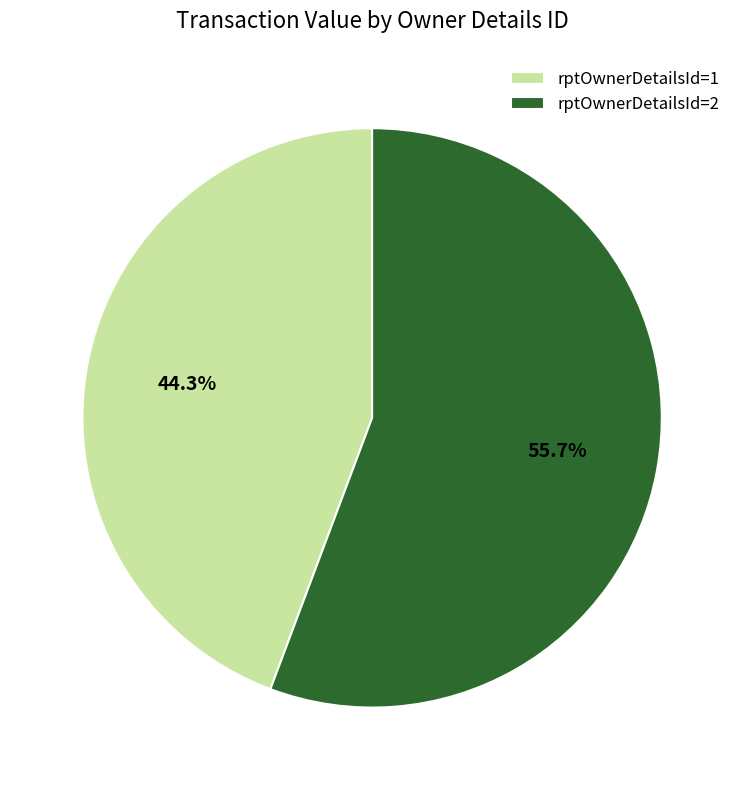

To the nearest percent, what is the combined percentage of rptOwnerDetailsId=1 and rptOwnerDetailsId=2?

100%